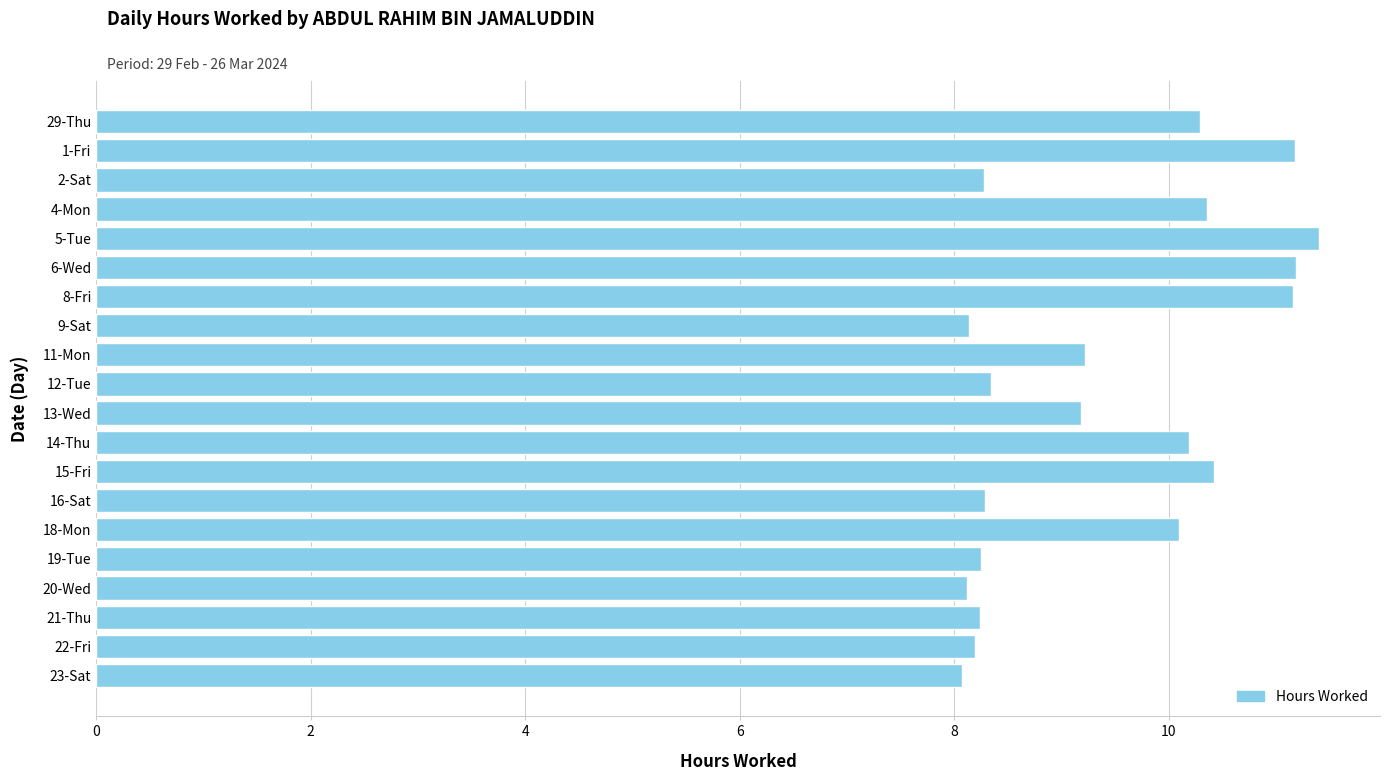

What value does the data have at 13-Wed?

9.2